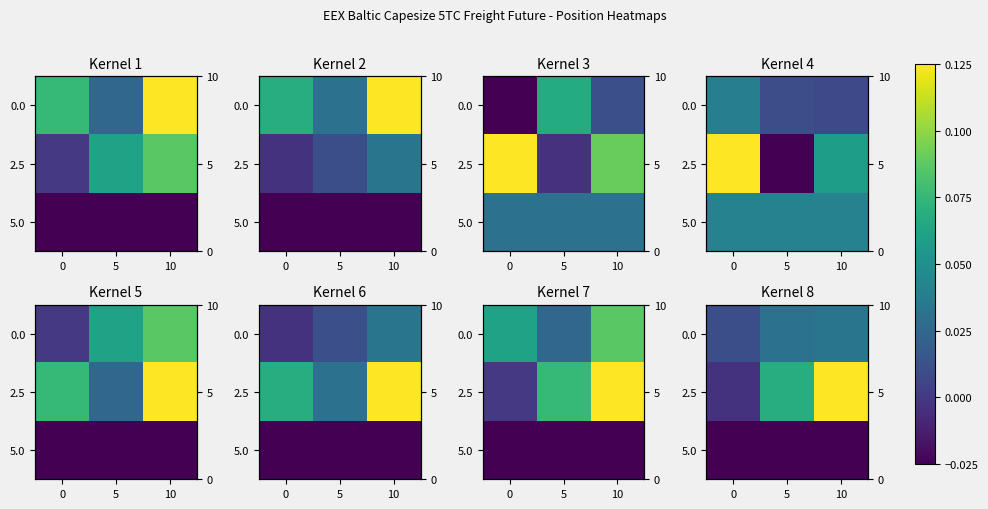

Is it true that 5.0 equals -0.0 at 0?

True